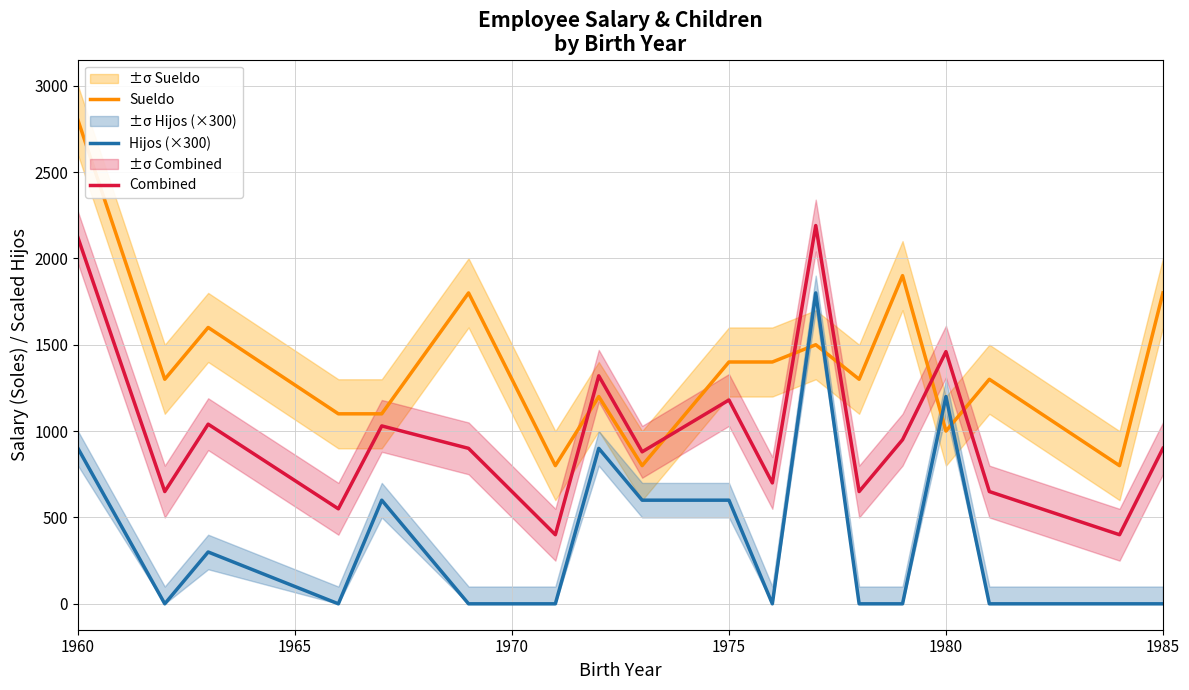

True or false: Hijos (×300) and Combined cross at least once.

False